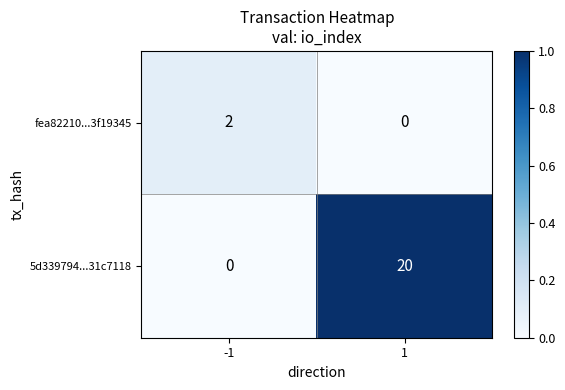

Rank the series by their average value, from lowest to highest.

fea82210...3f19345, 5d339794...31c7118